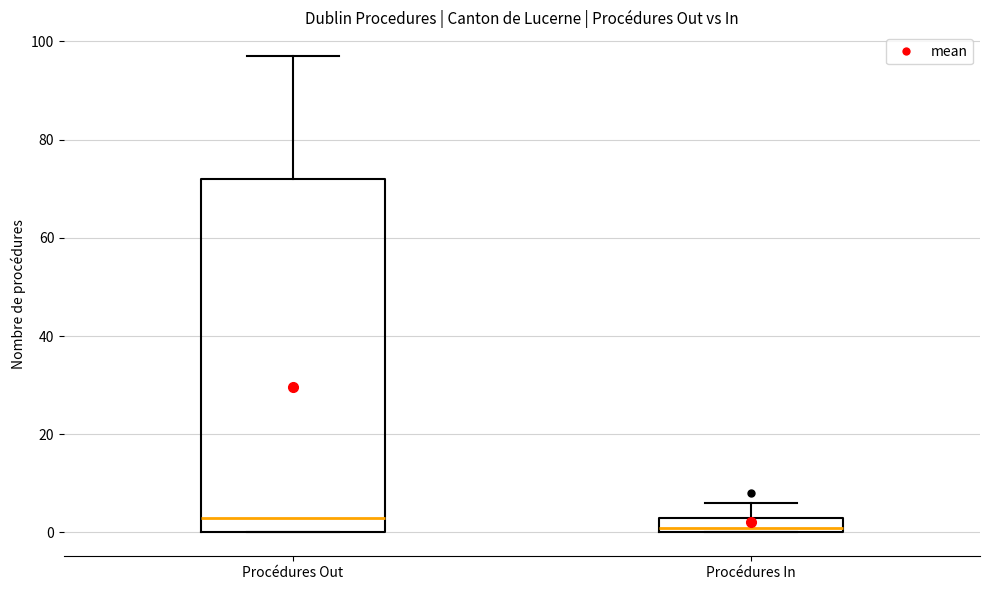

Reading left to right, transcribe this box plot: for each box, give where its median line is, the range the box spans, and where its two whiskers end, as read against the y-axis. The values are not printed on the chart, so give them approximately, as read against the axis.

Procédures Out: median 4, box 0 to 72, whiskers 0 to 98
Procédures In: median 2, box 0 to 4, whiskers 0 to 6